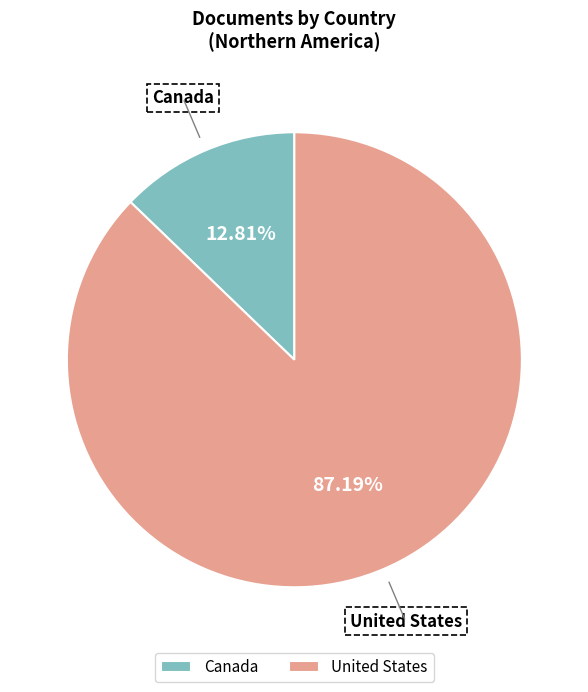

How many segments does this pie chart have?

2